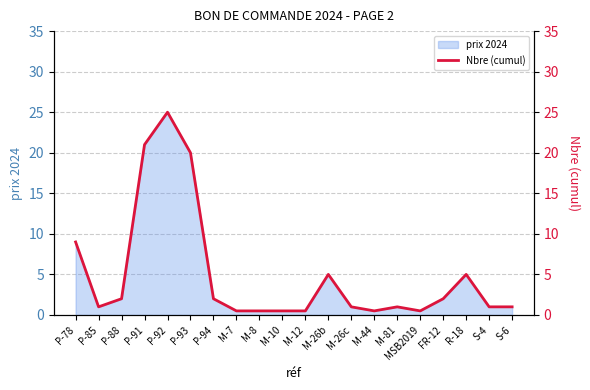

Reading left to right, list all the values displayed in this chart.

P-78=9.0	P-85=1.0	P-88=2.0	P-91=21.0	P-92=25.0	P-93=20.0	P-94=2.0	M-7=0.5	M-8=0.5	M-10=0.5	M-12=0.5	M-26b=5.0	M-26c=1.0	M-44=0.5	M-81=1.0	MSB2019=0.5	FR-12=2.0	R-18=5.0	S-4=1.0	S-6=1.0